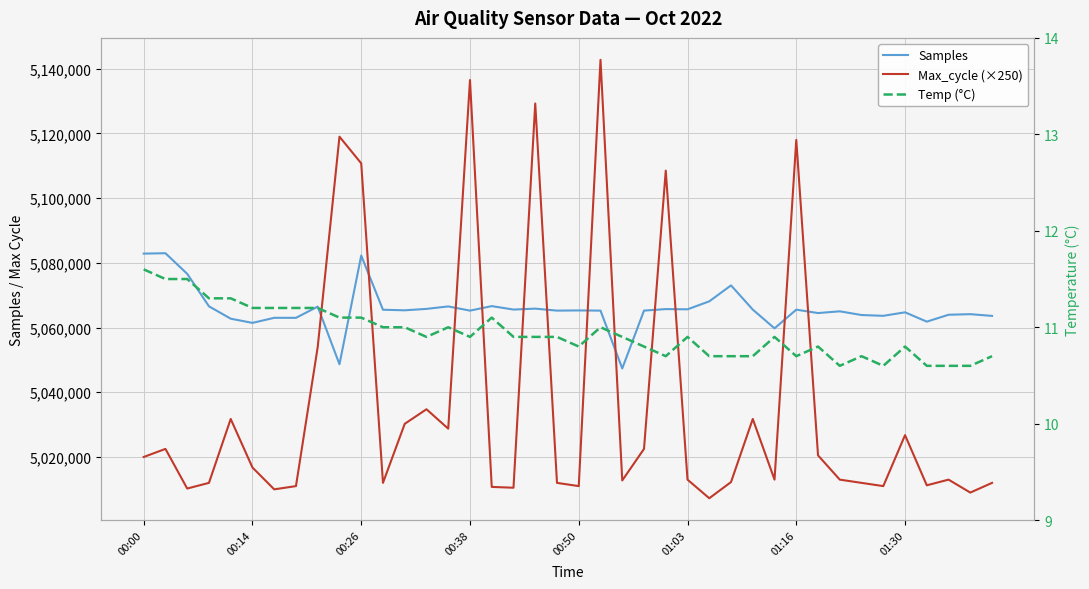

What are all the series names shown in the legend?

Samples, Max_cycle (×250), Temp (°C)